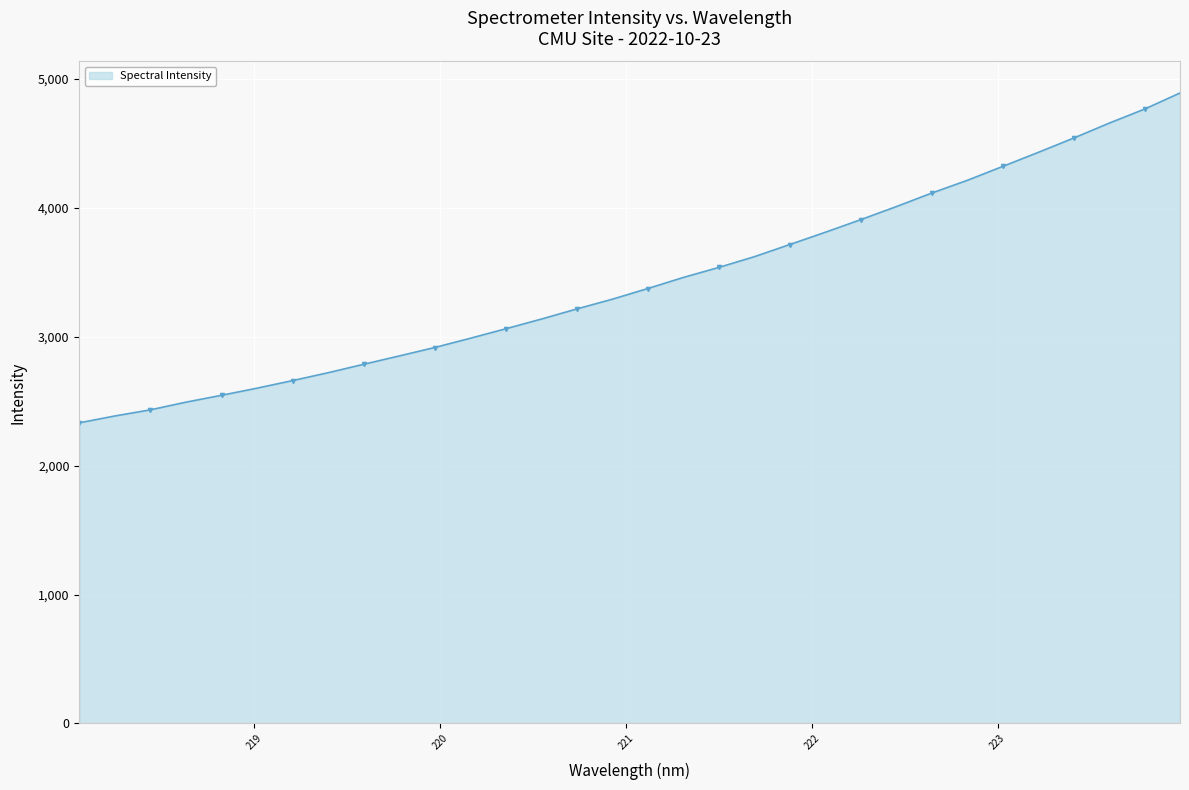

True or false: there are more than 1 points higher than both neighbors.

False